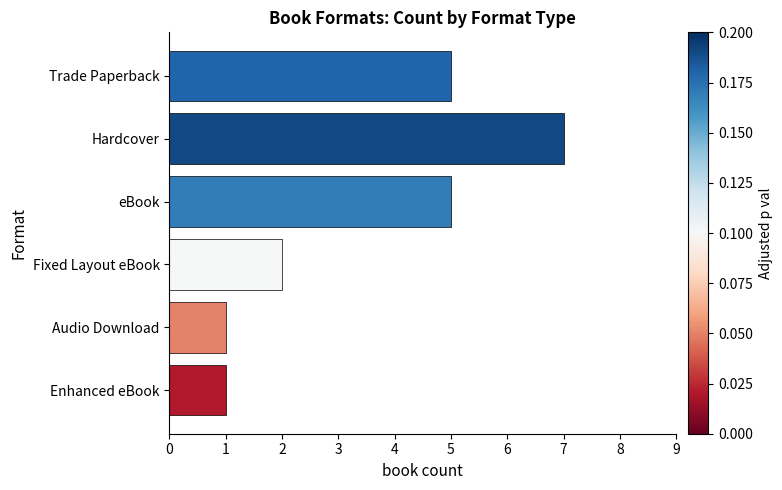

Approximately how many times larger is the value at Hardcover compared to Trade Paperback?

1.4